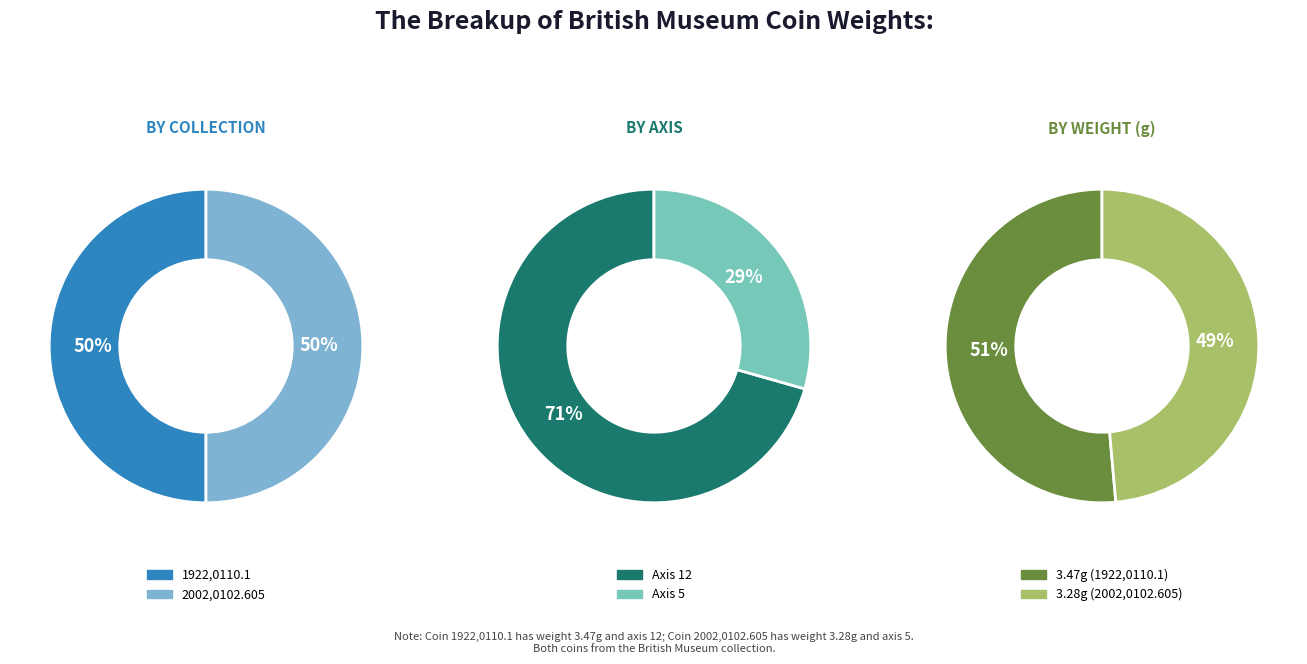

True or false: 1922,0110.1 accounts for 60% of the total.

False